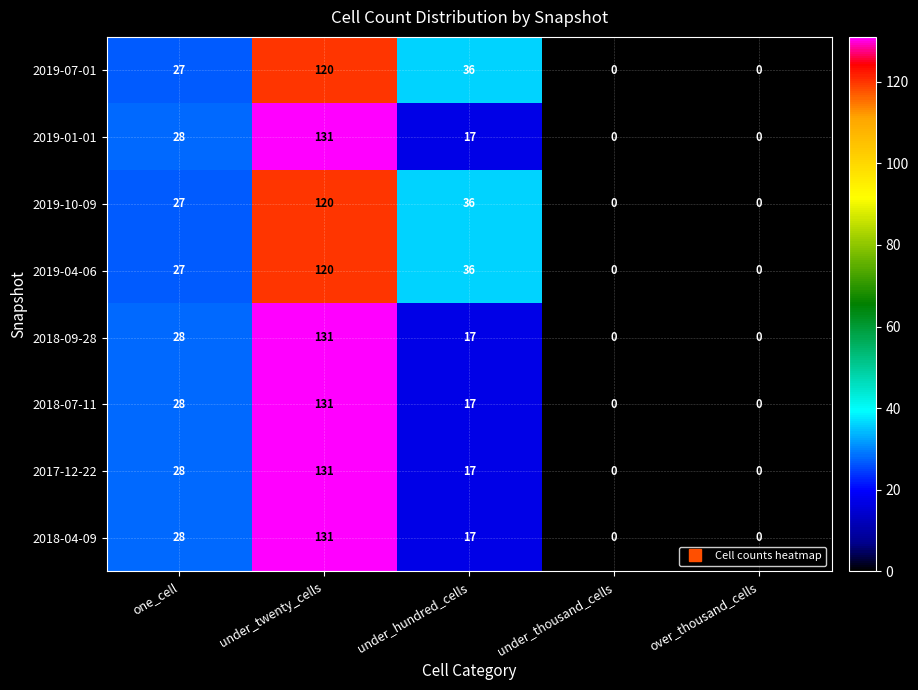

What is the greatest value displayed?

131